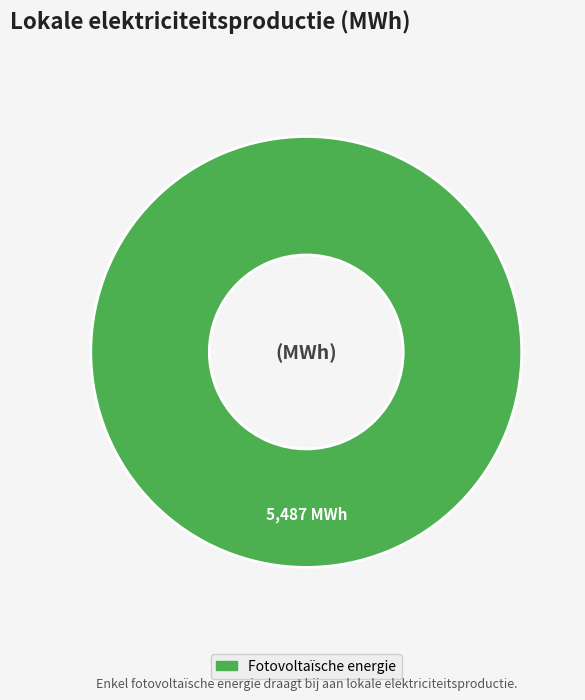

Is there a majority slice in this chart?

Yes